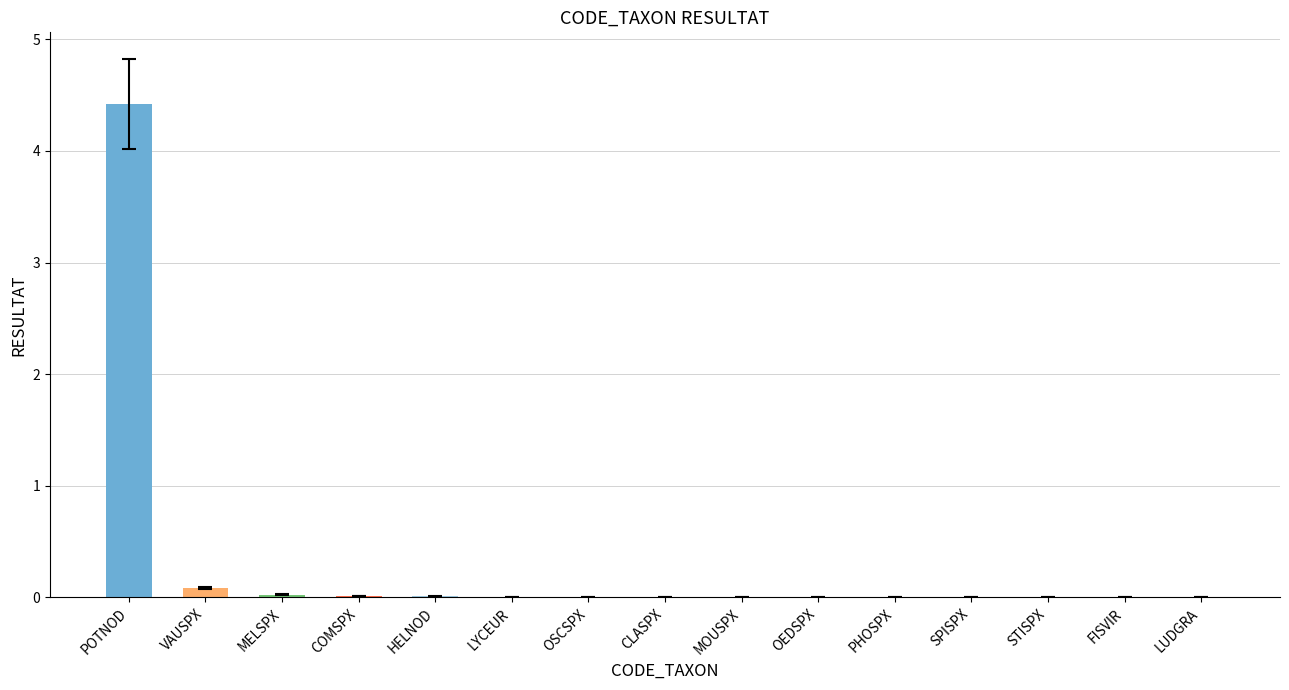

Which label corresponds to the largest value in the chart?

POTNOD